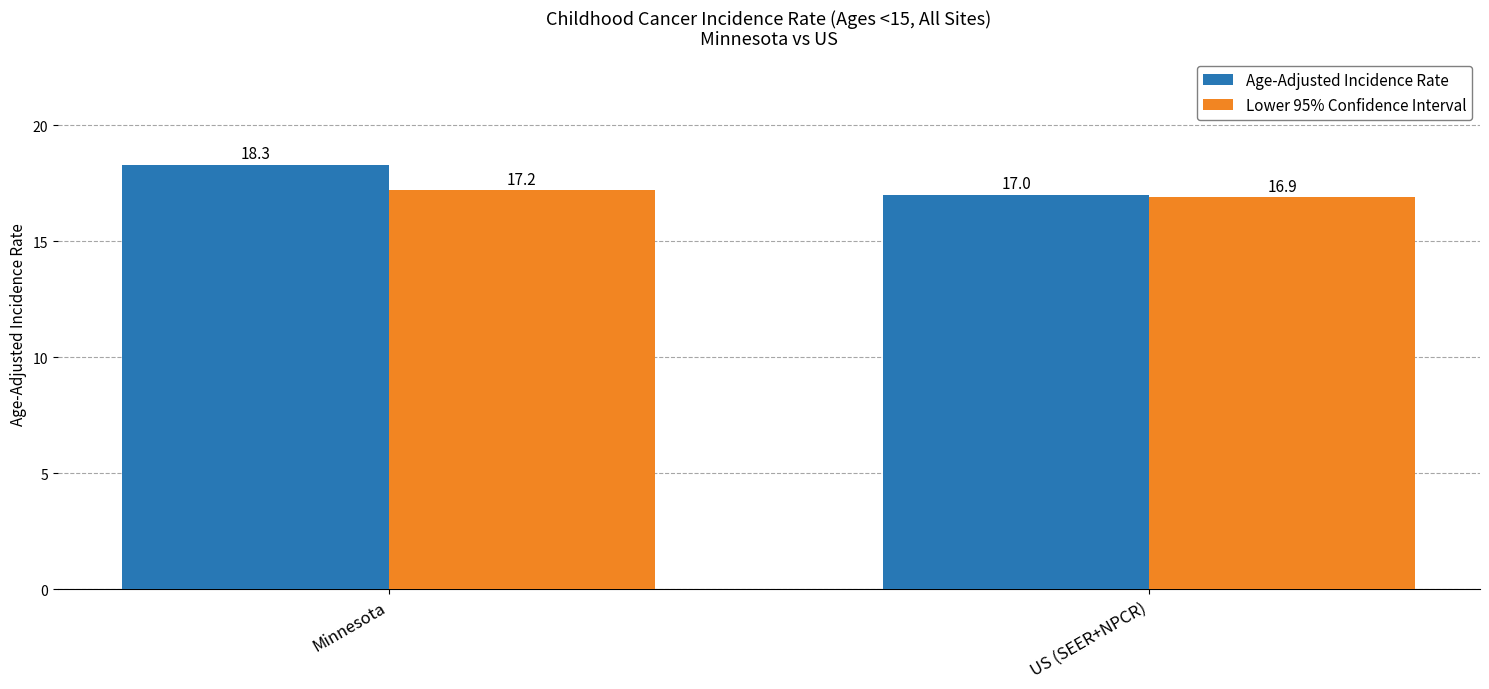

Which series has the widest spread of values?

Age-Adjusted Incidence Rate